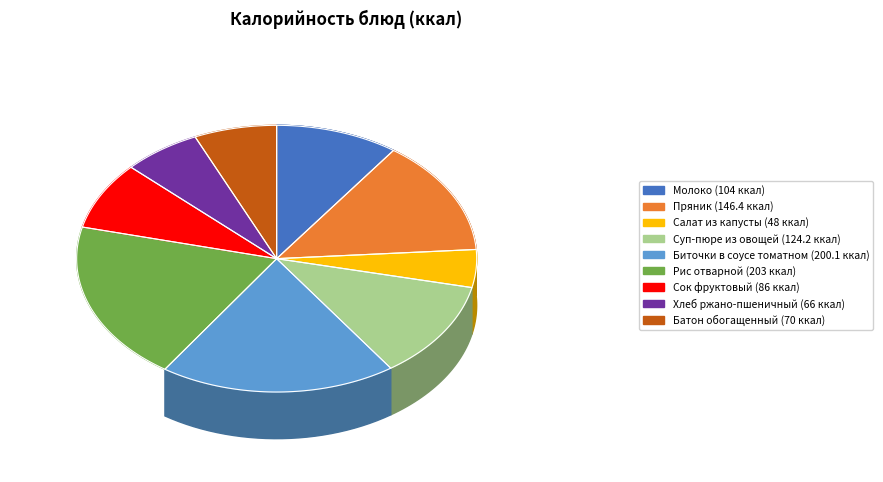

How many slices are in this pie chart?

9